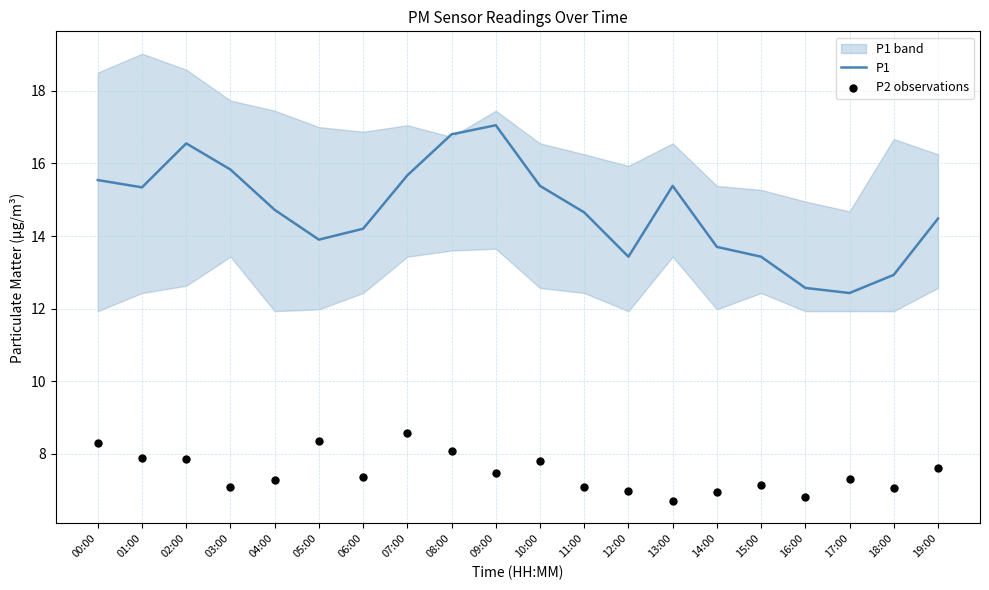

Which series reaches the minimum Y coordinate?

P2 observations